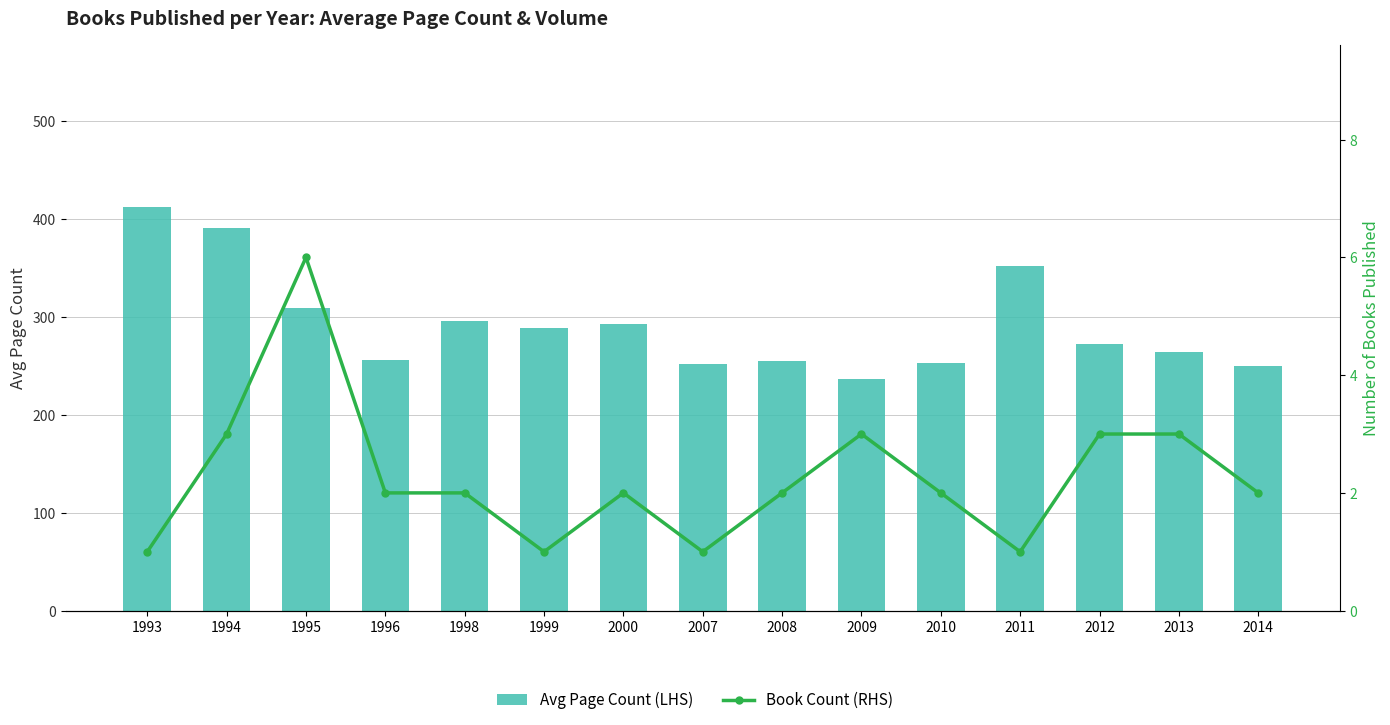

The Avg Page Count (LHS) series shows 256 at 1996. True or false?

True